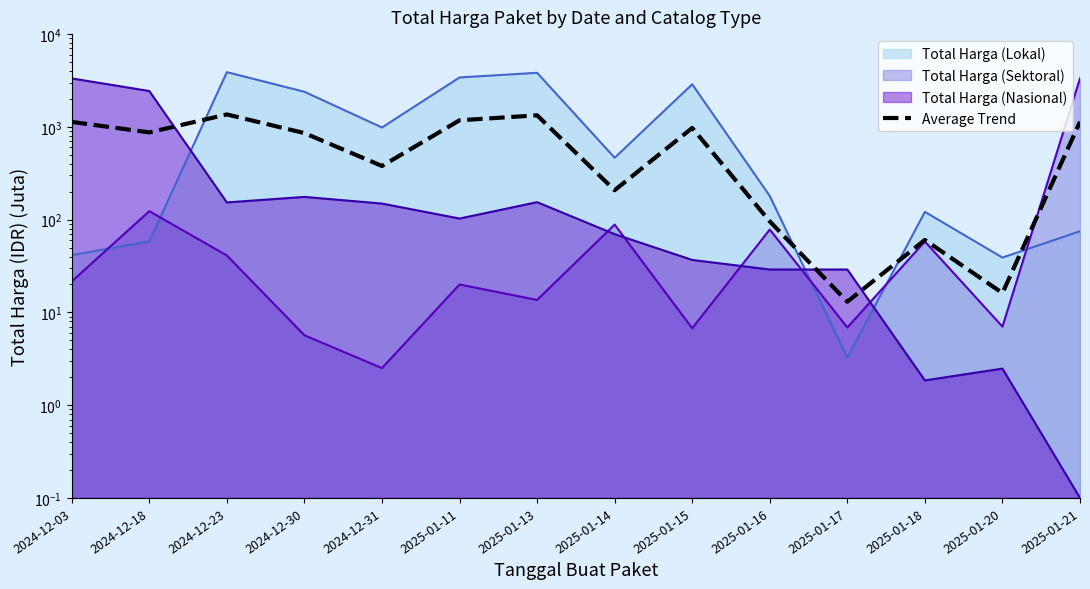

What is the minimum value shown in the chart?

13.0